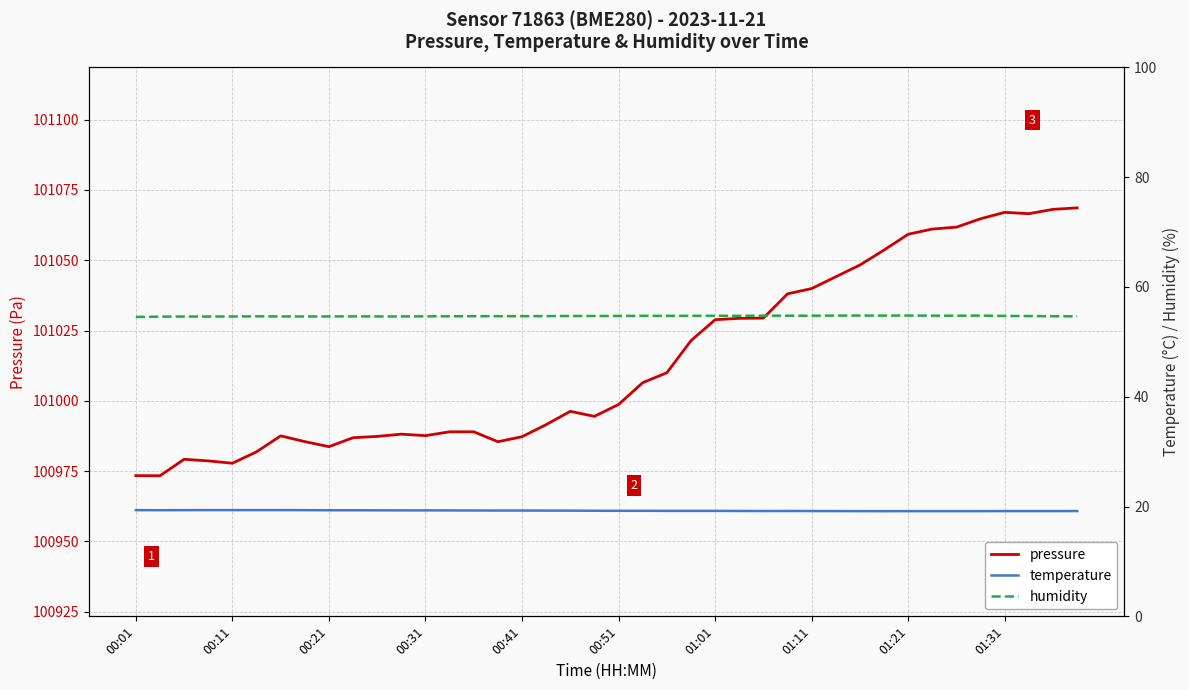

In pressure, how many points are higher than both neighbors (excluding endpoints)?

6